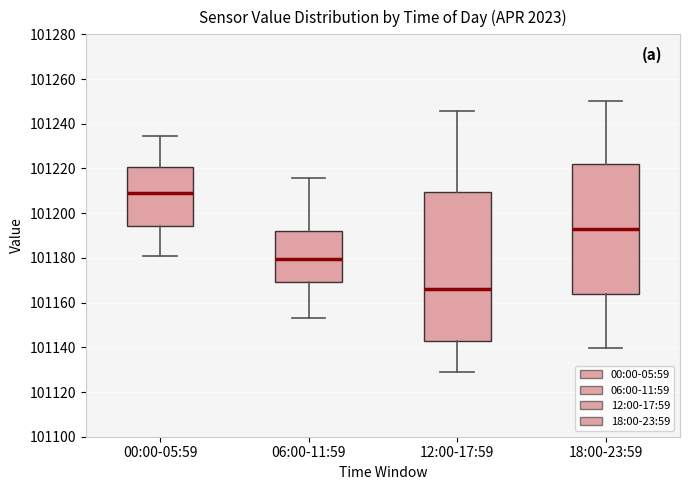

Reading left to right, transcribe this box plot: for each box, give where its median line is, the range the box spans, and where its two whiskers end, as read against the y-axis. The values are not printed on the chart, so give them approximately, as read against the axis.

00:00-05:59: median 101210, box 101194 to 101220, whiskers 101180 to 101234
06:00-11:59: median 101180, box 101170 to 101192, whiskers 101152 to 101216
12:00-17:59: median 101166, box 101142 to 101210, whiskers 101128 to 101246
18:00-23:59: median 101194, box 101164 to 101222, whiskers 101140 to 101250